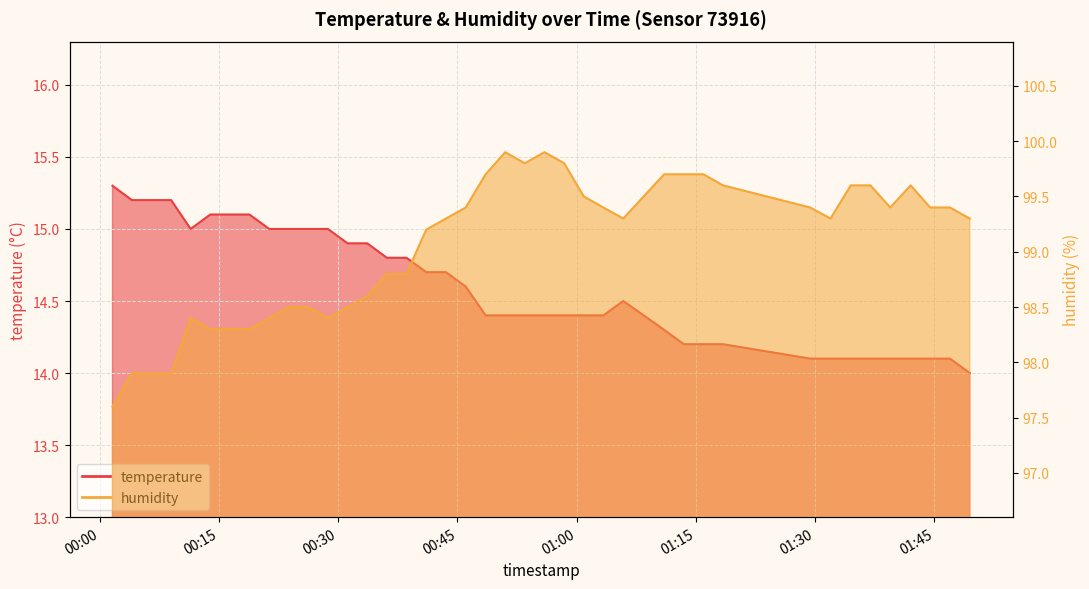

How many distinct data groups are displayed?

2